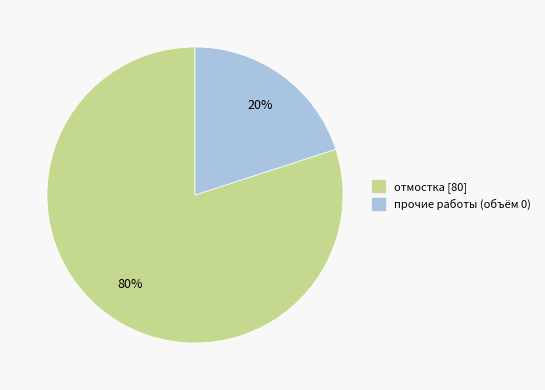

Is there any slice that represents more than half of the pie?

Yes